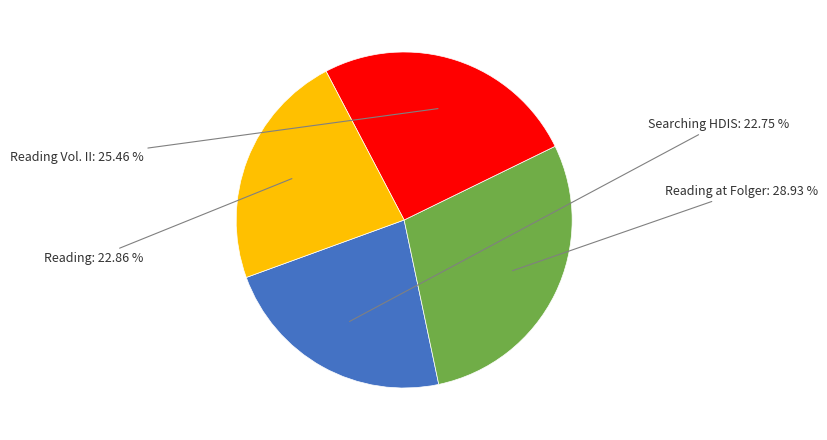

What percentage is the Reading at Folger slice, to the nearest percent?

29%